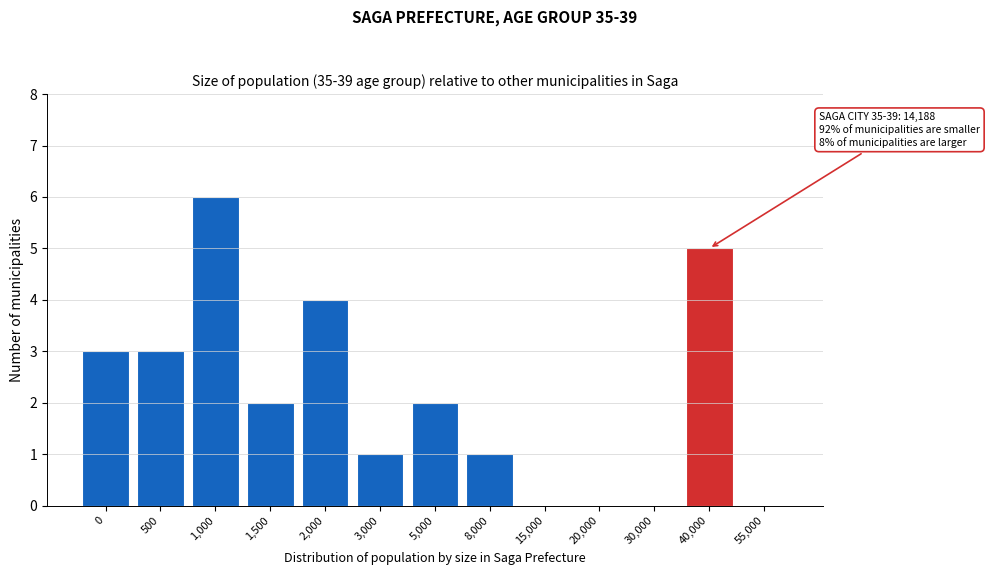

Reading right to left, what are all the values shown in this chart?

55,000=0	40,000=5	30,000=0	20,000=0	15,000=0	8,000=1	5,000=2	3,000=1	2,000=4	1,500=2	1,000=6	500=3	0=3